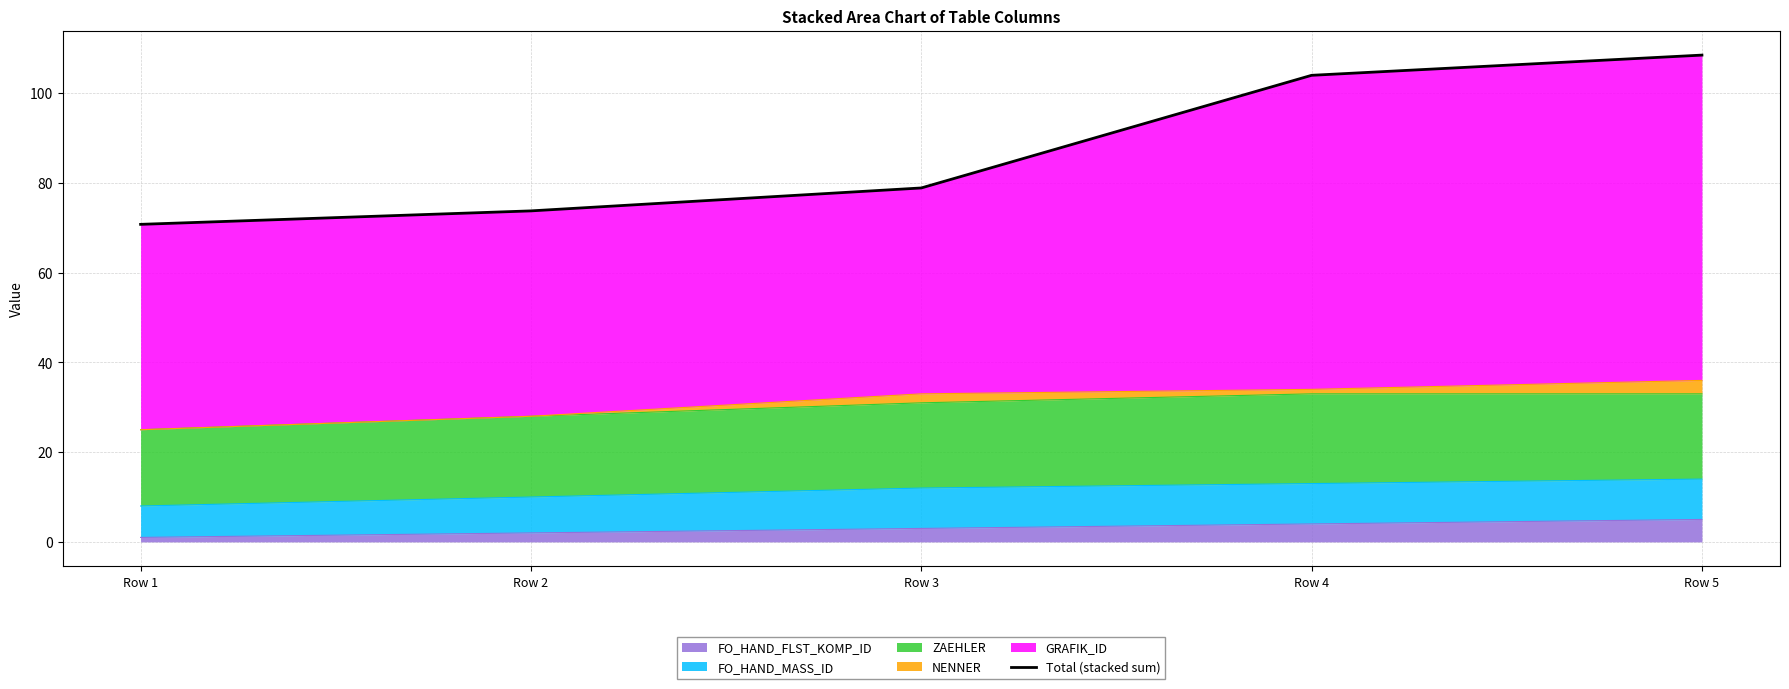

What is the ratio of the value at Row 2 to the value at Row 3?

0.9